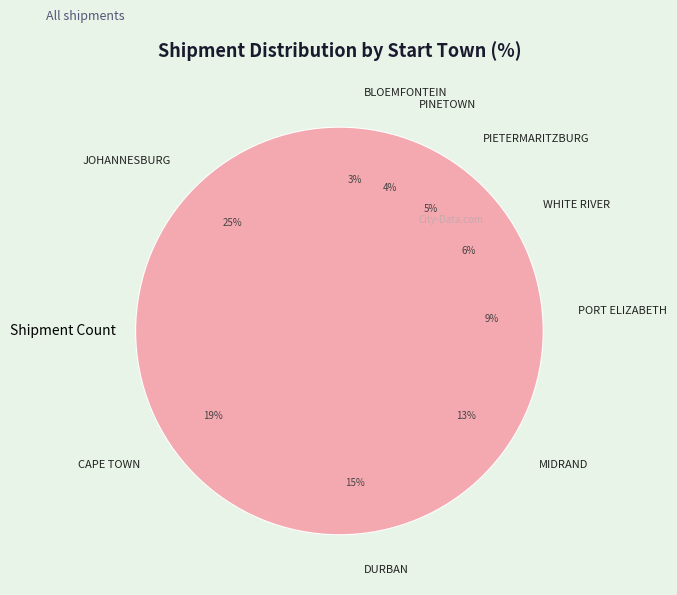

What is the largest slice in the pie chart?

JOHANNESBURG